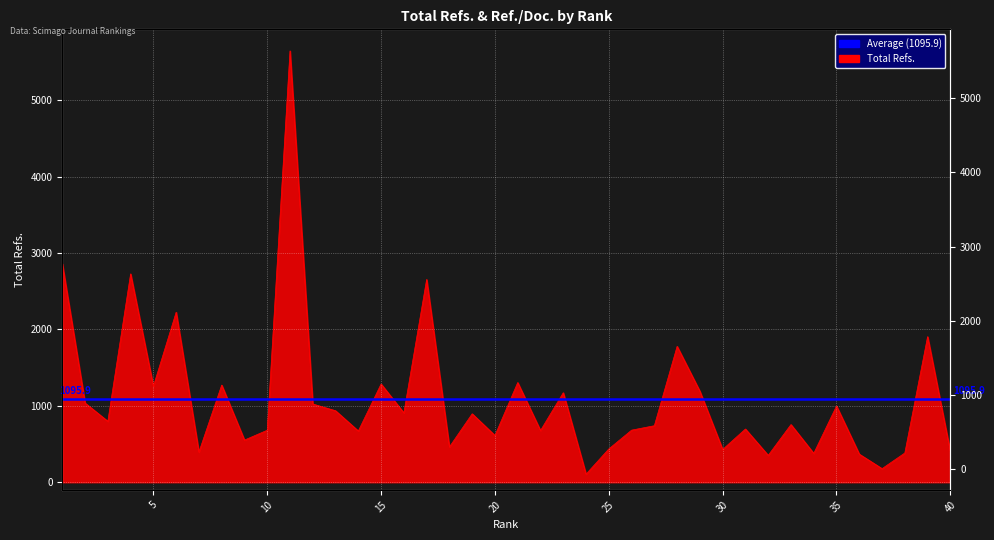

What is the sum of all values?

43835